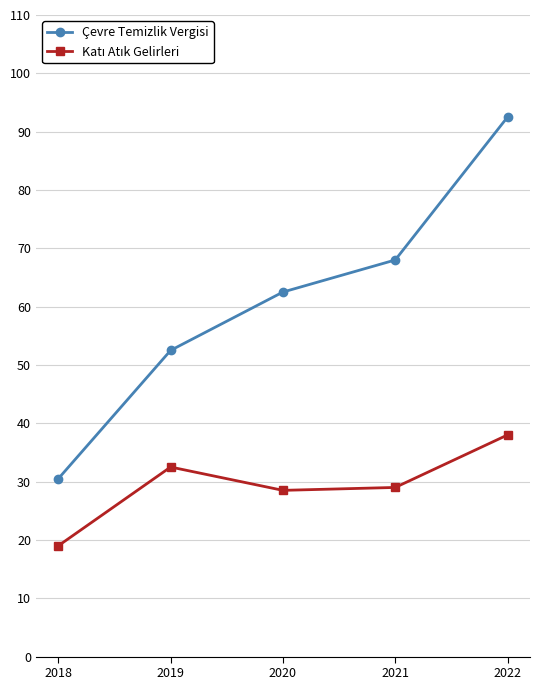

Is this an area chart (filled region under the line)?

No